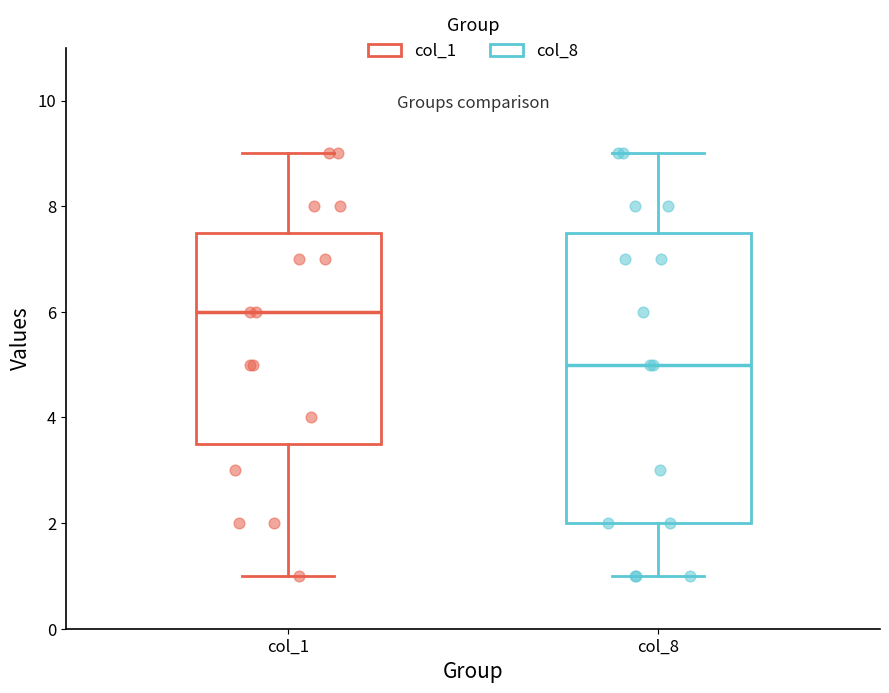

Where is the upper edge of the box for col_8 on the y-axis? The values are not printed on the chart, so give them approximately, as read against the axis.

7.6